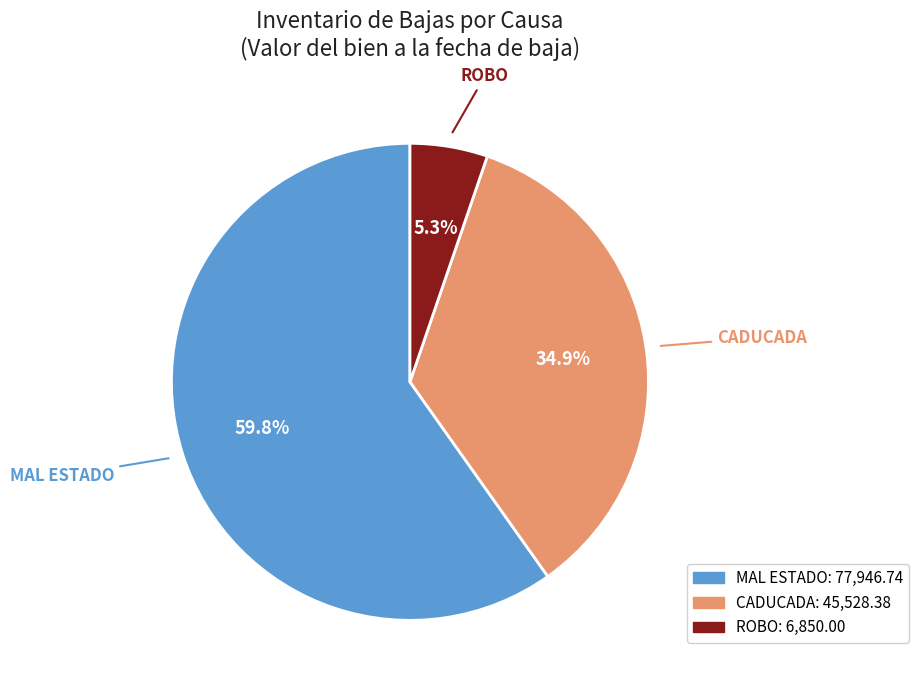

Which has a higher value, ROBO or CADUCADA?

CADUCADA